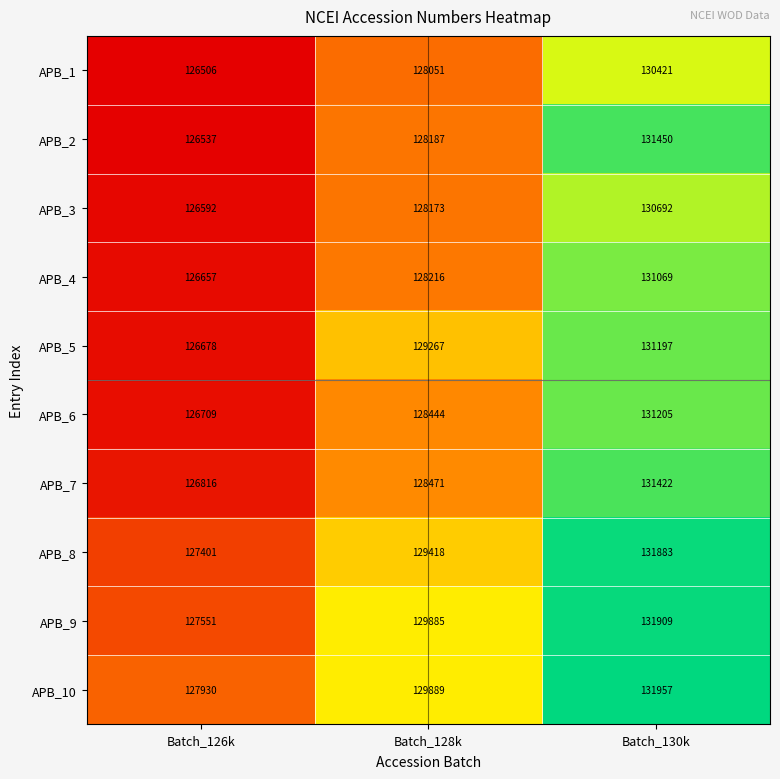

What is the approximate value of APB_10 at Batch_128k?

129889